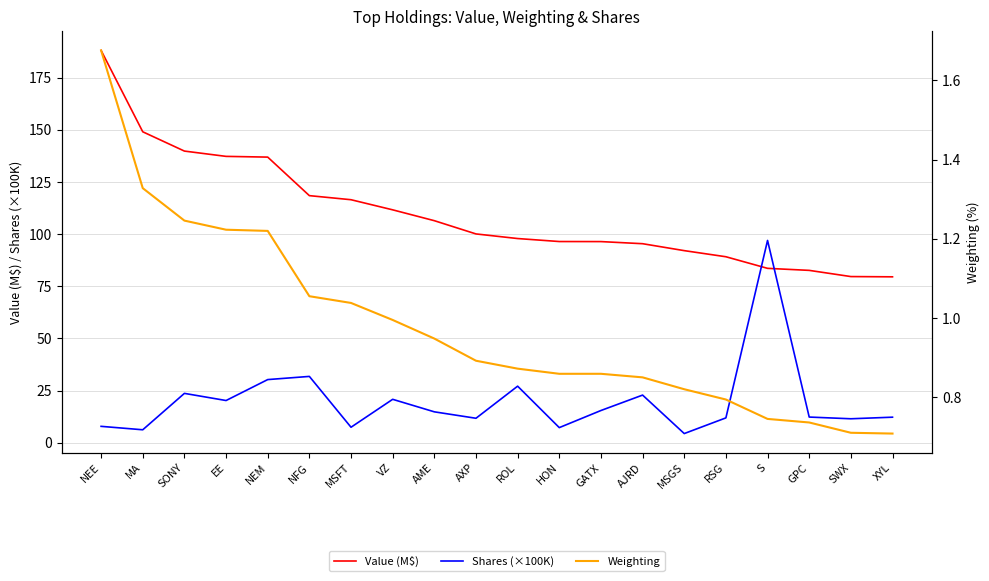

At which category does the chart reach its minimum across all series?

XYL